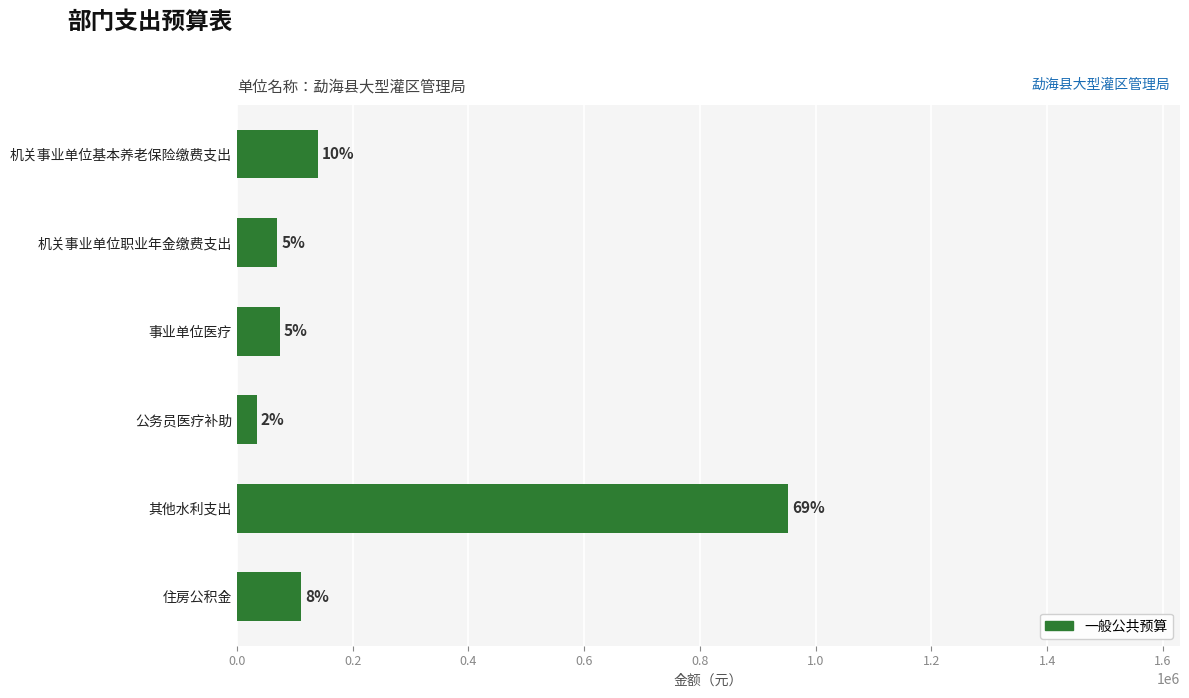

Are the bars horizontal?

Yes